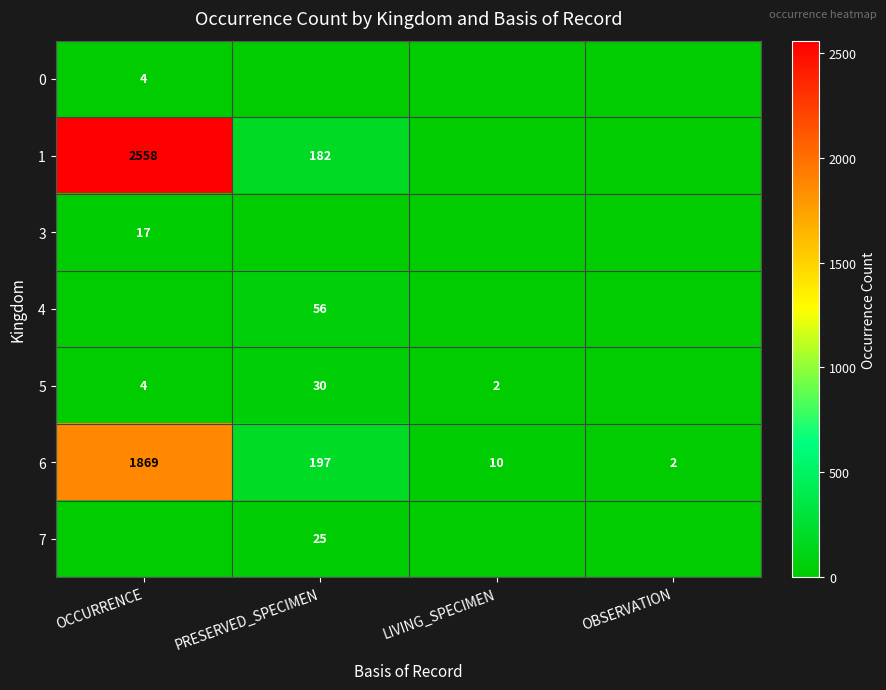

List the labels in order of 6 value, largest first.

OCCURRENCE, PRESERVED_SPECIMEN, LIVING_SPECIMEN, OBSERVATION